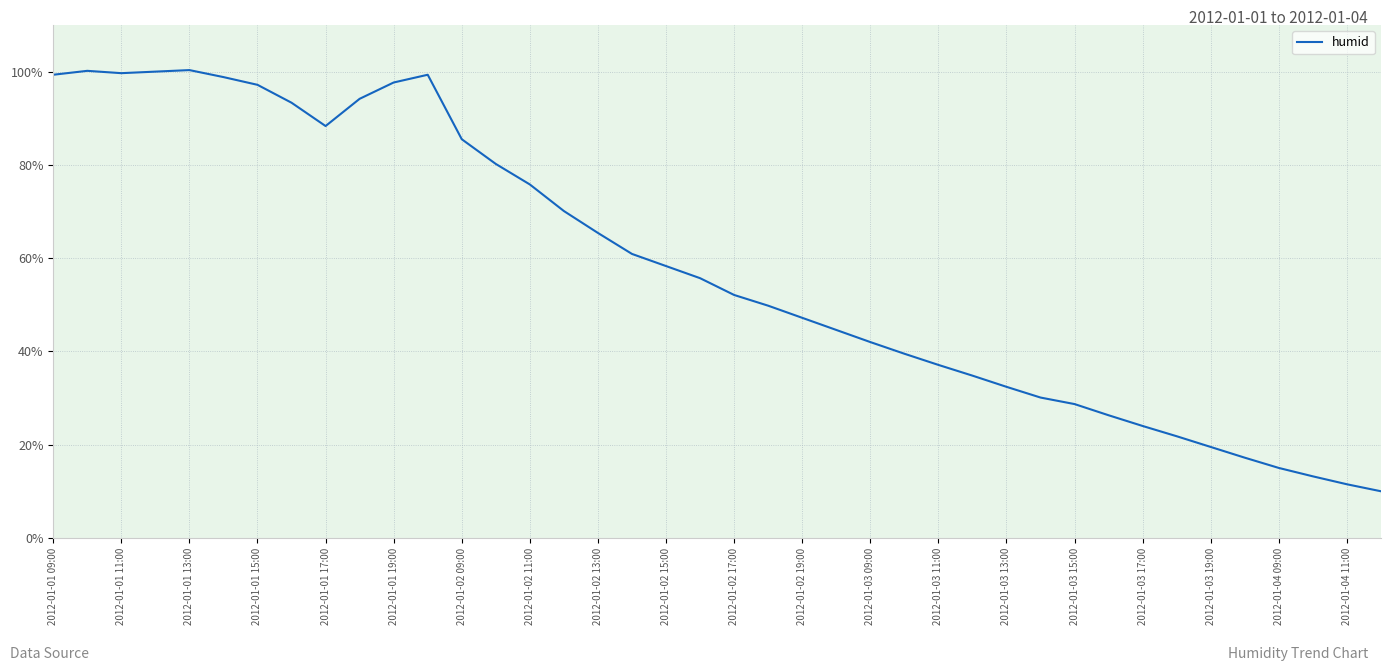

What is the difference between the maximum and minimum values?

90.3